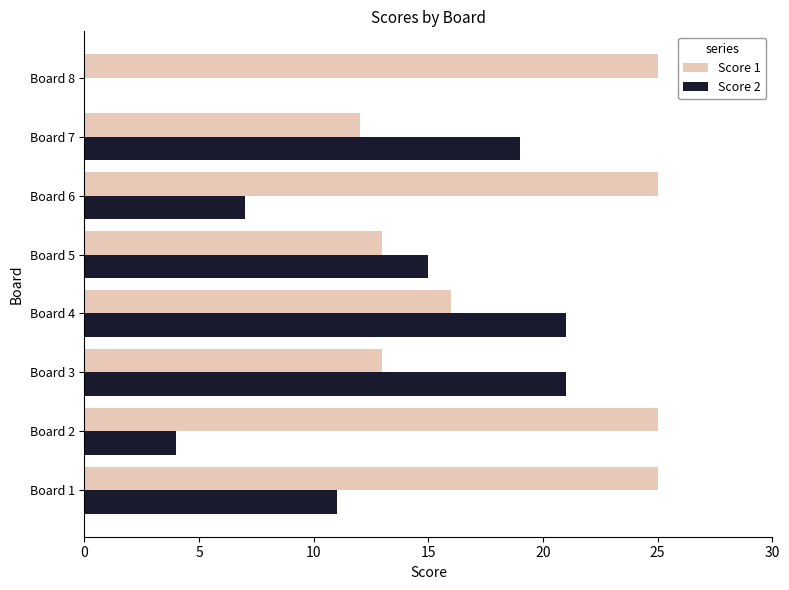

What is the maximum value for Score 1?

25